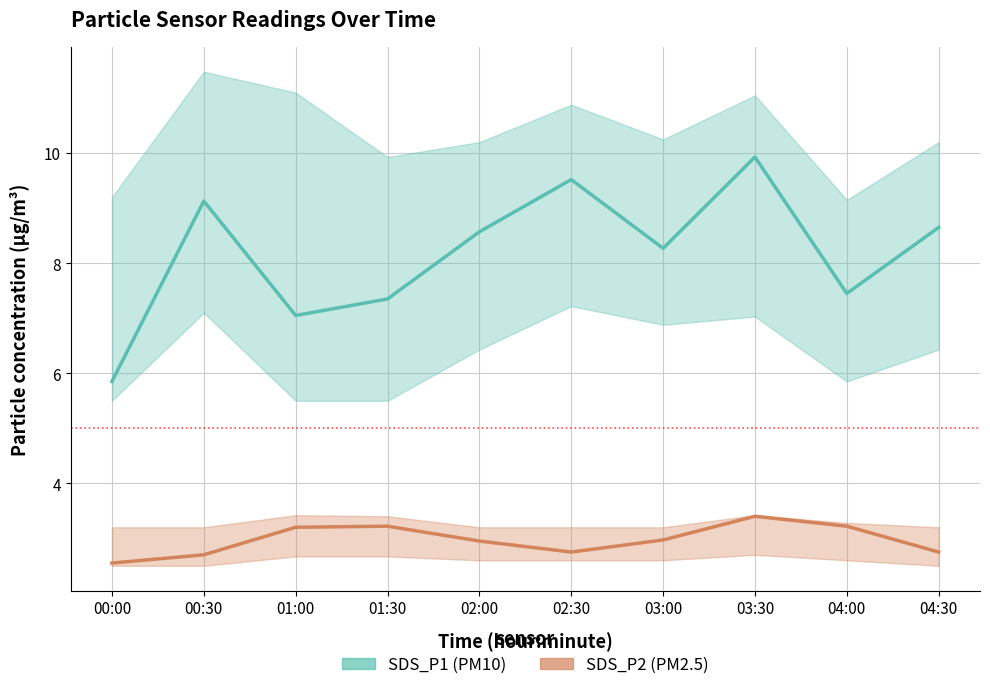

Reading left to right, transcribe all the data shown in this chart.

SDS_P1 (PM10): 5.8	9.1	7.0	7.3	8.6	9.5	8.3	9.9	7.5	8.7
SDS_P2 (PM2.5): 2.5	2.7	3.2	3.2	3.0	2.8	3.0	3.4	3.2	2.8